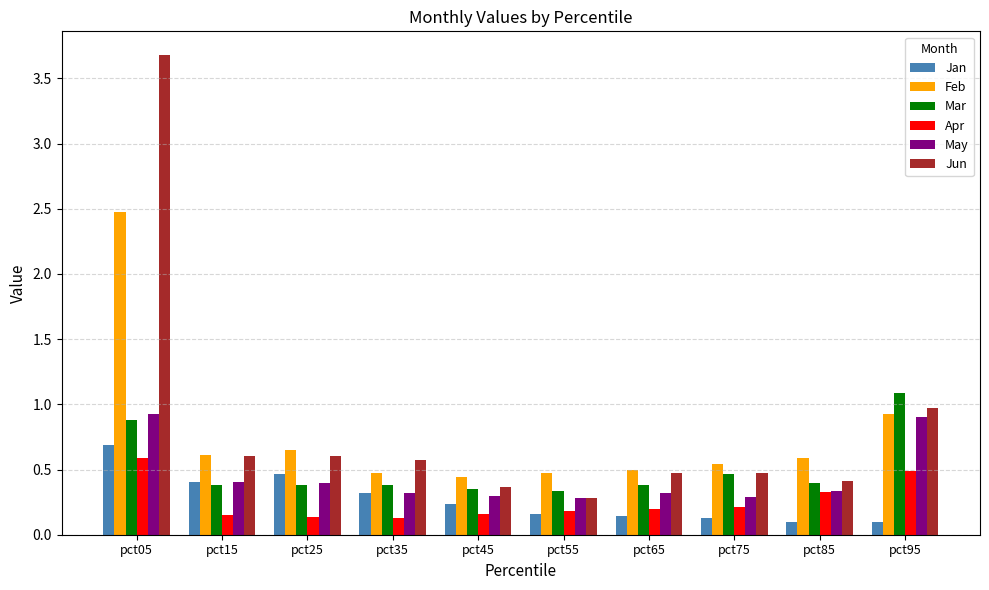

What is the highest value of the May series?

0.9